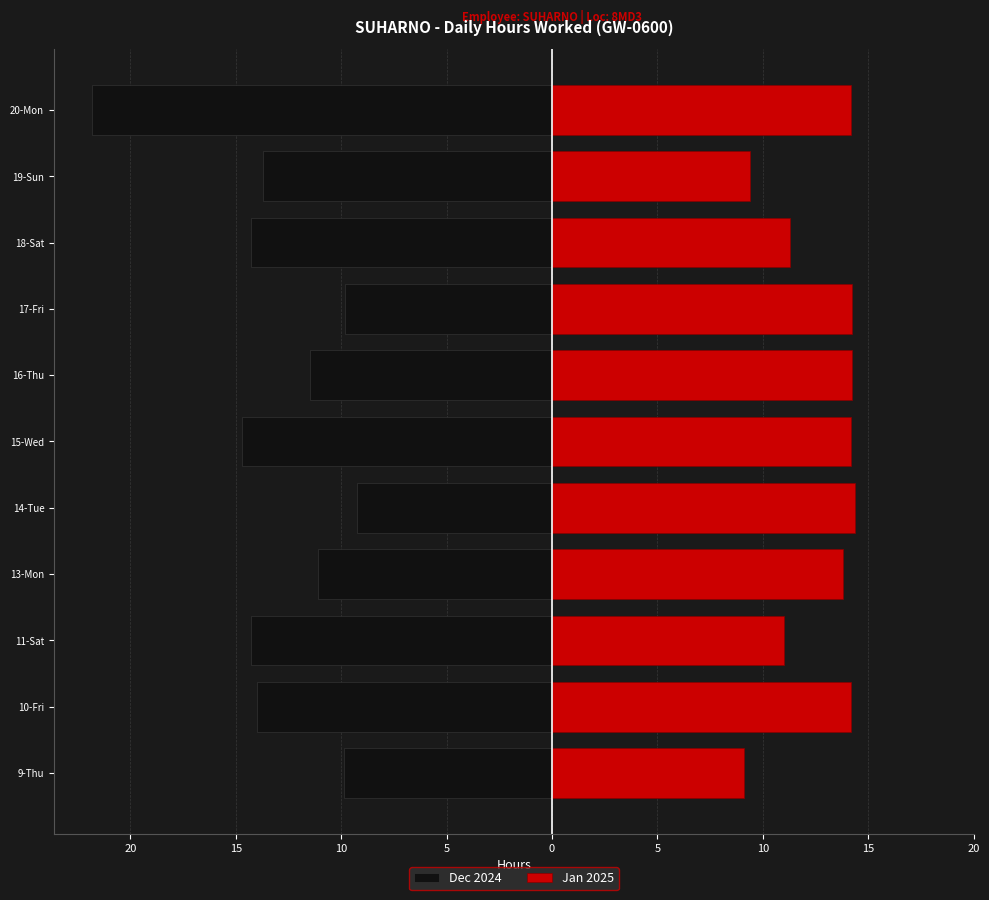

Which series has the widest spread of values?

Dec 2024